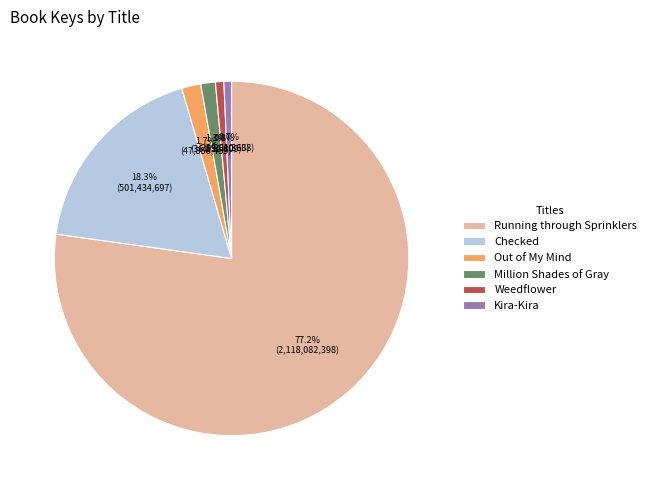

What is the largest slice in the pie chart?

Running through Sprinklers